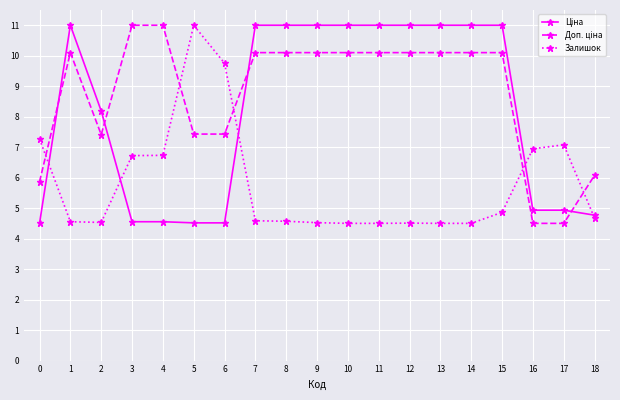

What is the difference between the maximum and minimum values in the Залишок series?

6.5